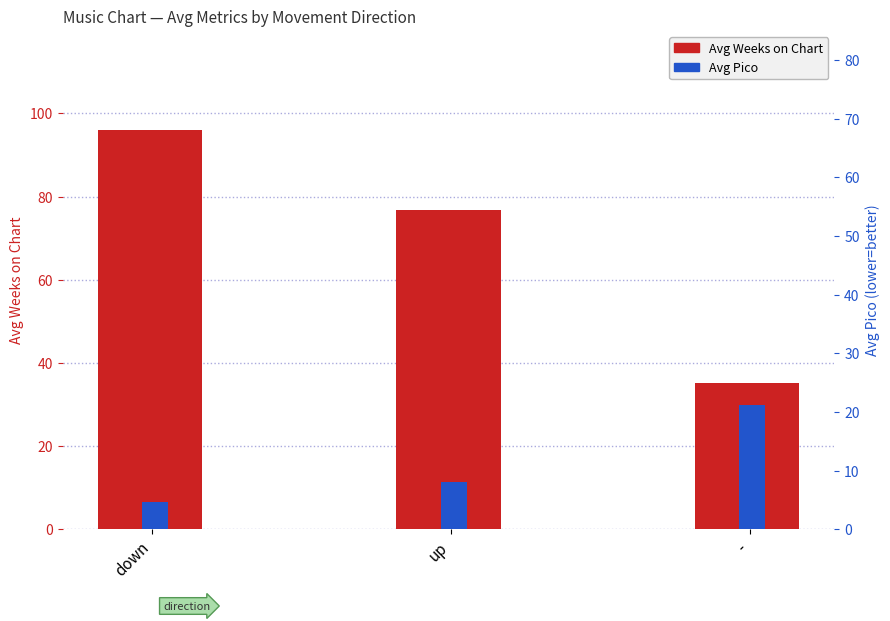

True or false: Avg Pico has a value of 11.3 at up.

False